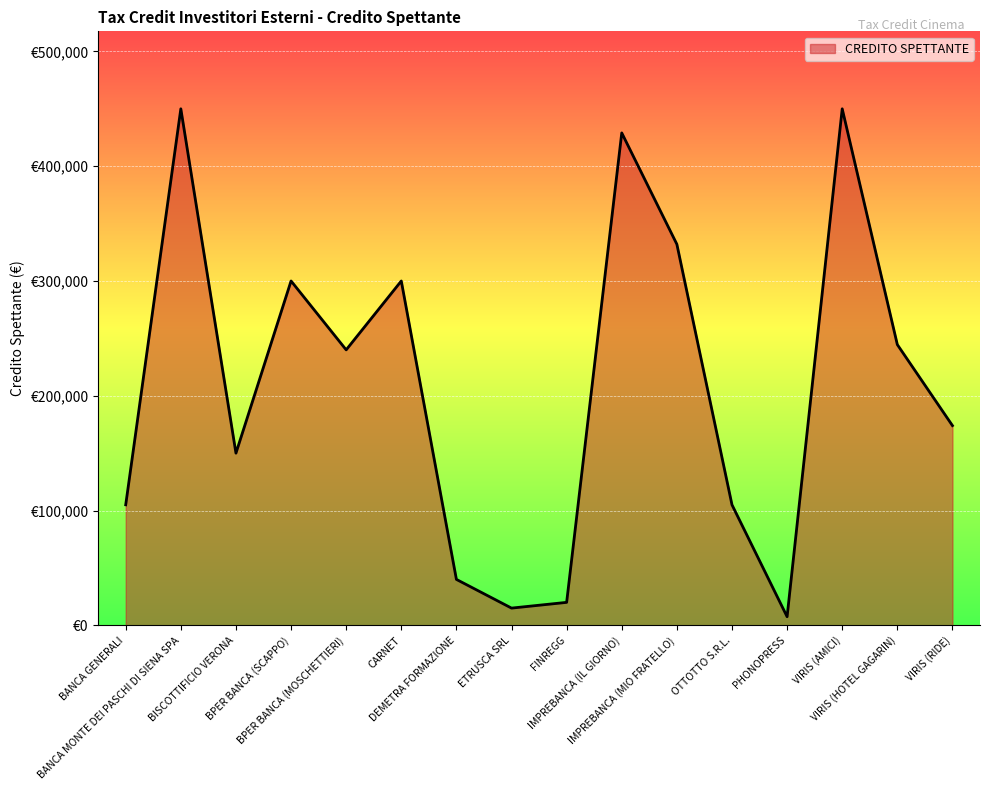

Is this an area chart (filled region under the line)?

Yes